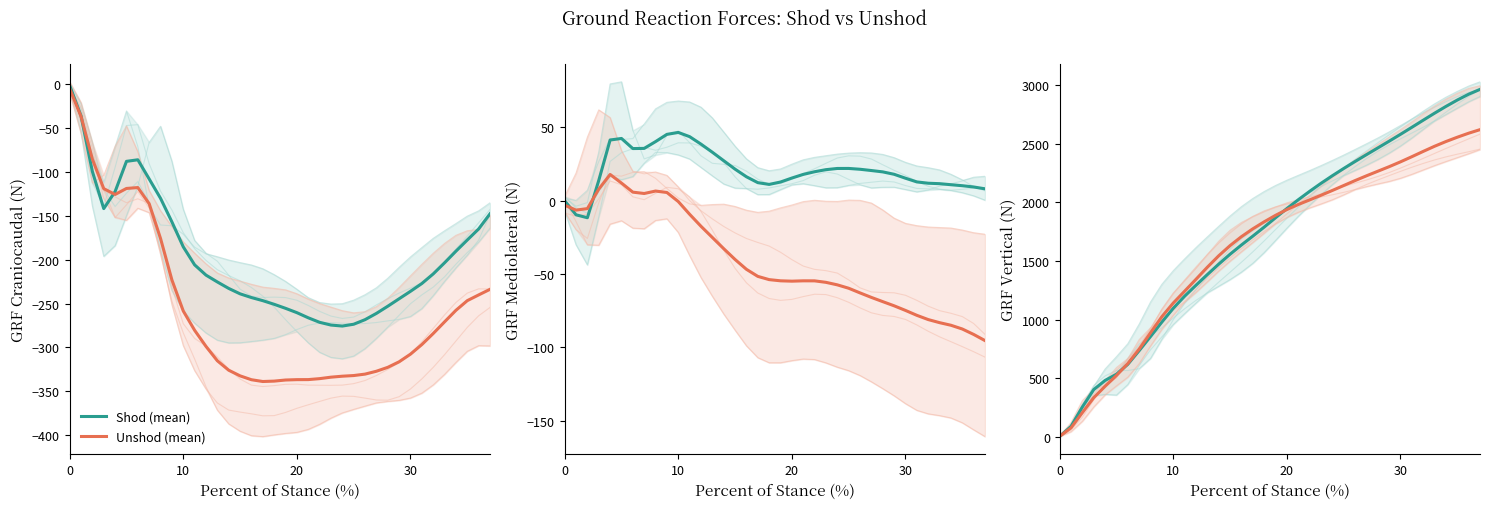

What is the difference between the highest and lowest values at 27?

180.7